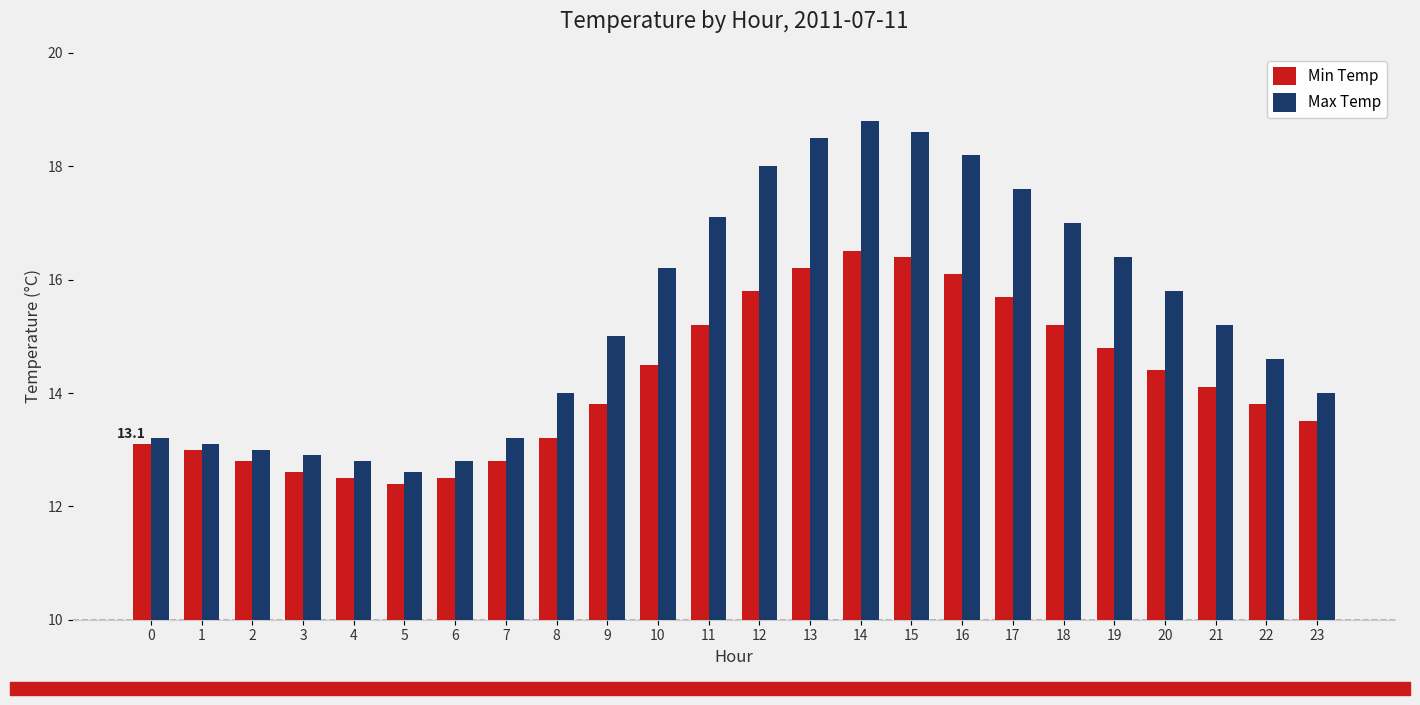

What is the maximum value shown in the chart?

18.8